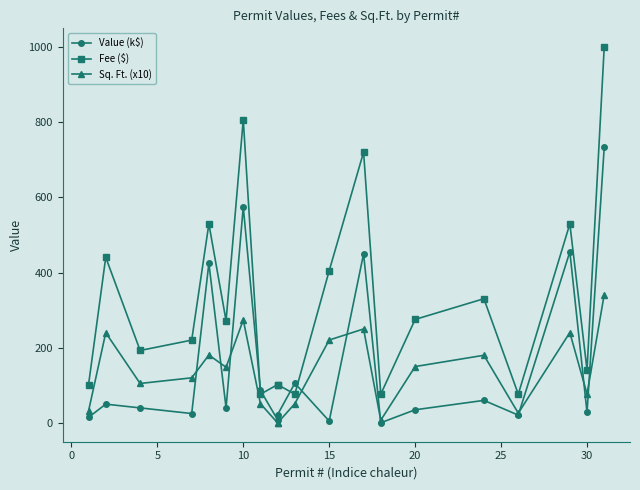

At how many categories does at least one series exceed 405?

7